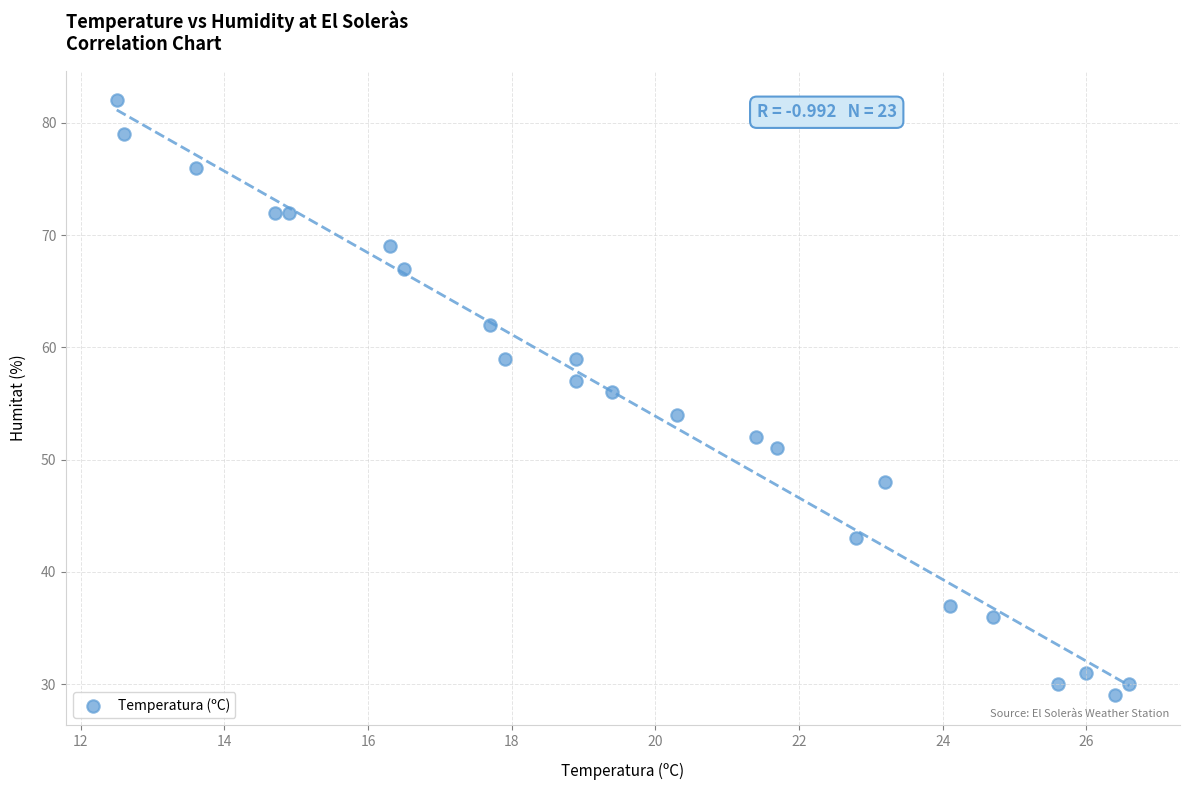

What is the range of Y values (max minus min)?

53